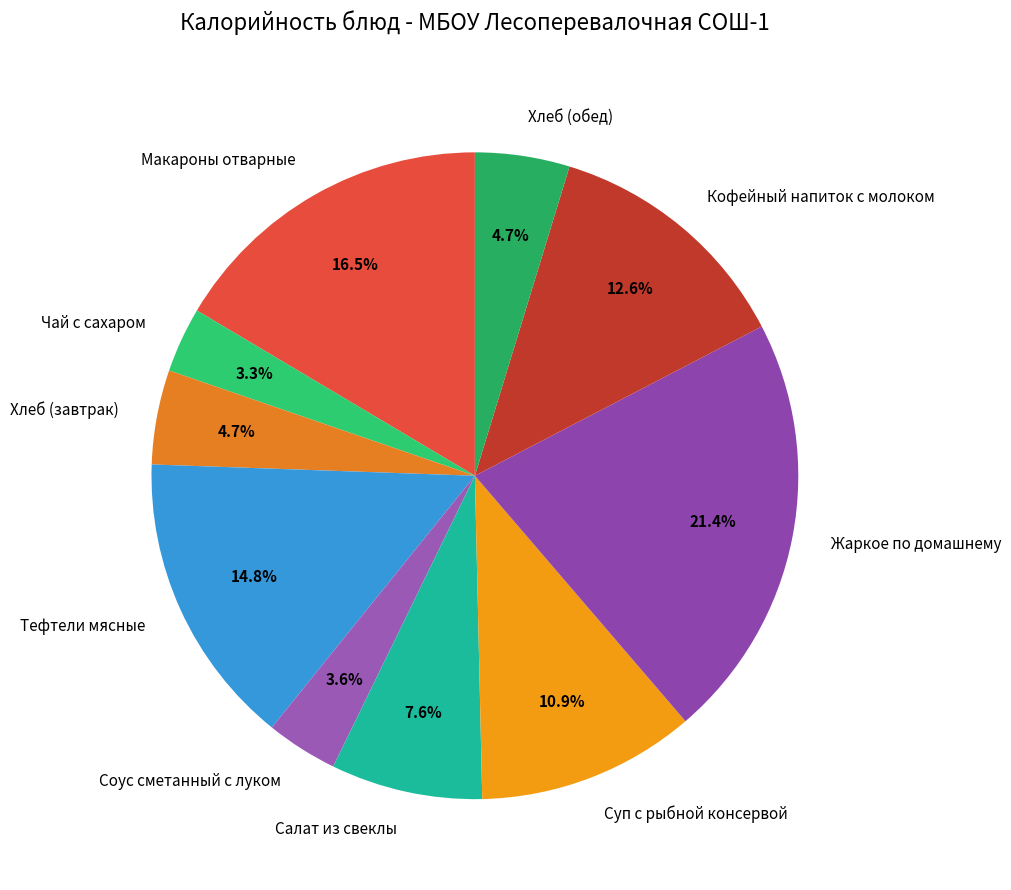

What is the ratio of the value at Макароны отварные to the value at Хлеб (обед)?

3.5